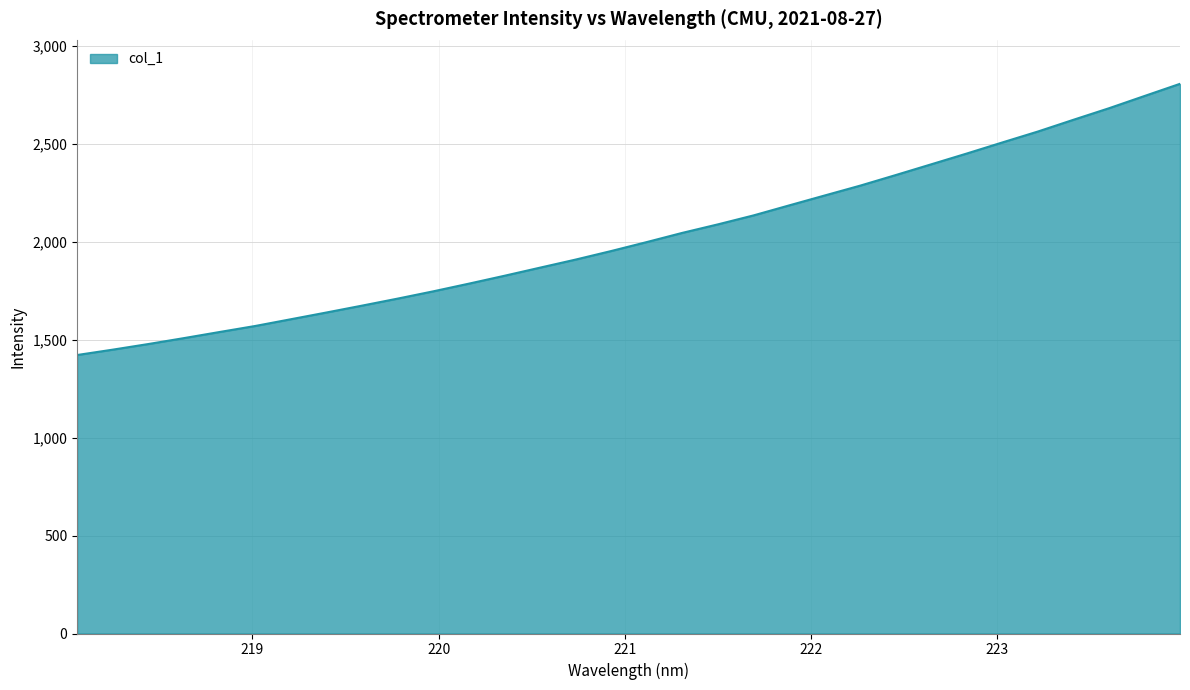

What is the greatest value displayed?

2805.2